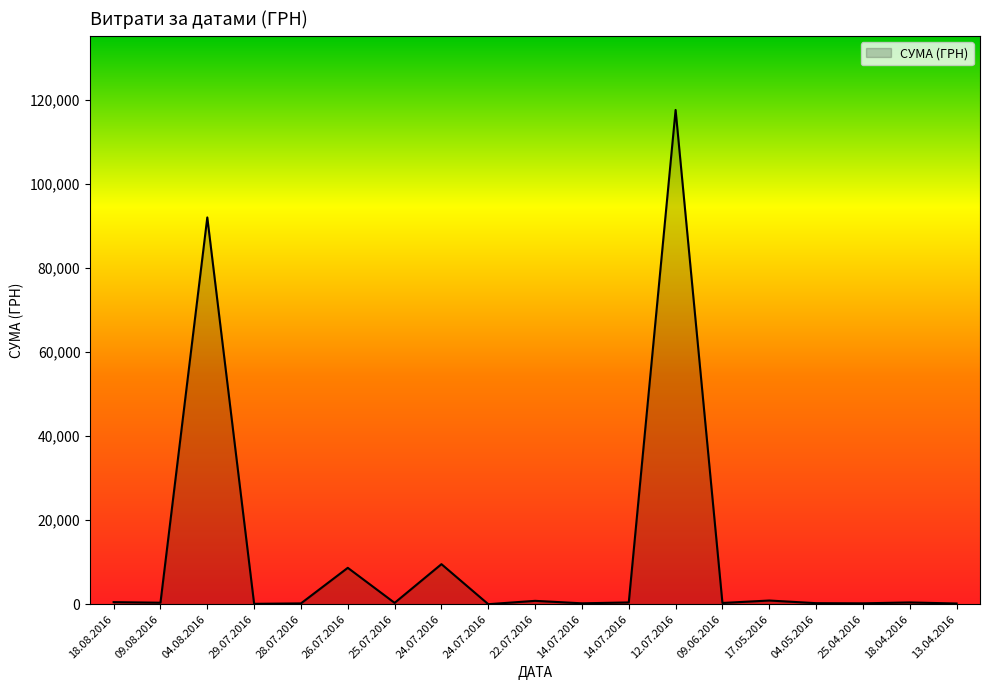

Reading left to right, transcribe all the data shown in this chart.

18.08.2016=496.0	09.08.2016=361.8	04.08.2016=91998.9	29.07.2016=97.8	28.07.2016=199.0	26.07.2016=8661.0	25.07.2016=323.2	24.07.2016=9532.1	24.07.2016=11.2	22.07.2016=805.0	14.07.2016=219.0	14.07.2016=425.8	12.07.2016=117568.8	09.06.2016=300.0	17.05.2016=881.4	04.05.2016=252.8	25.04.2016=215.5	18.04.2016=425.8	13.04.2016=173.9